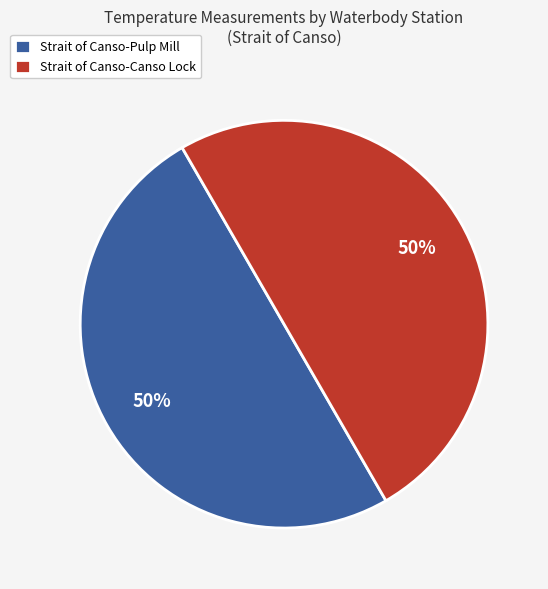

Combined, do Strait of Canso-Pulp Mill and Strait of Canso-Canso Lock account for over 50%?

Yes